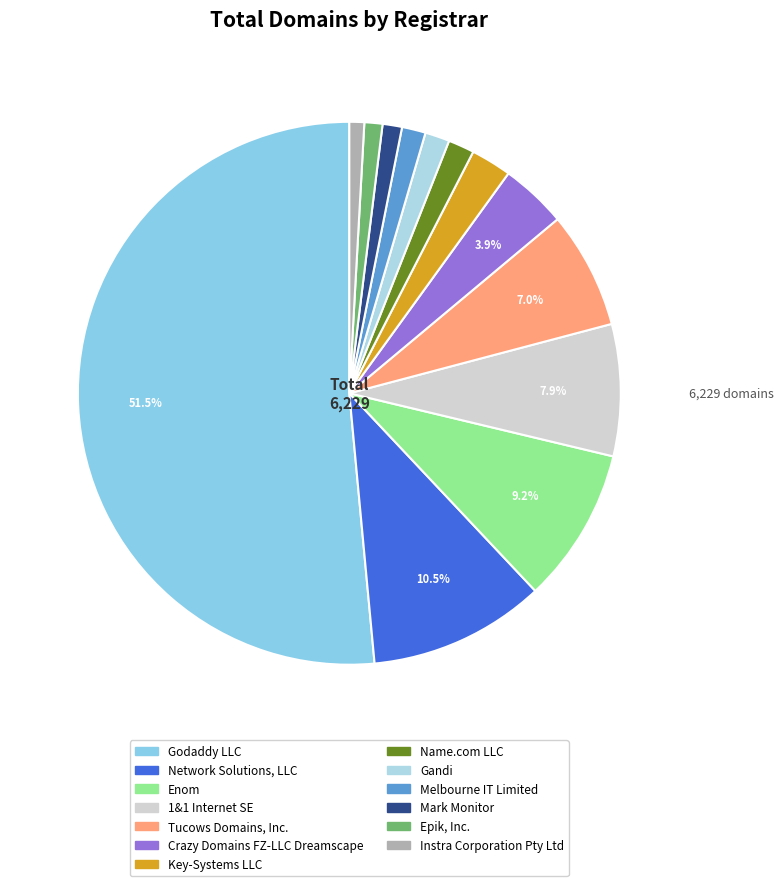

What is the change in value from Crazy Domains FZ-LLC Dreamscape to Mark Monitor?

-174